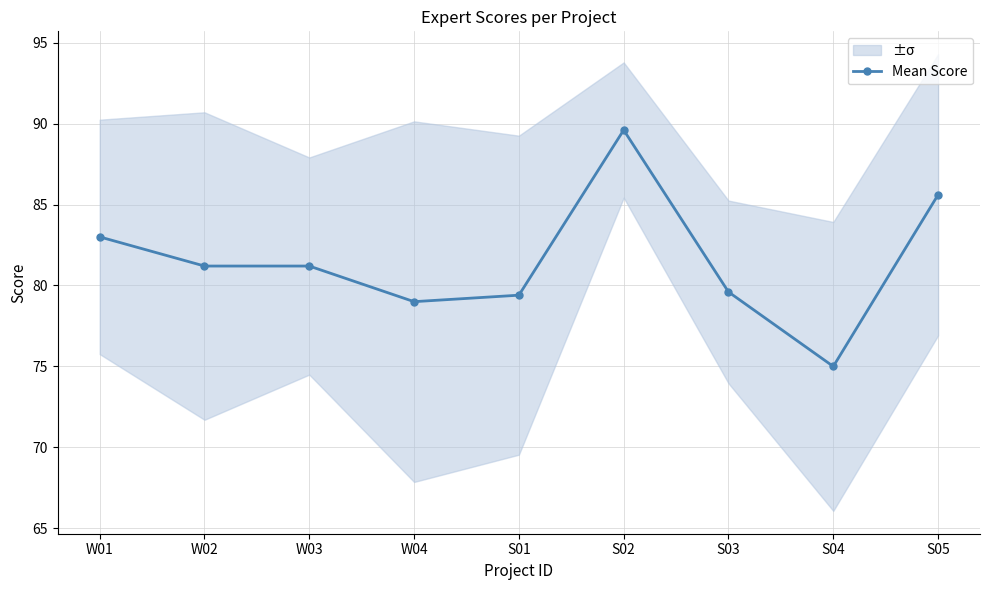

List the labels in order of value, smallest first.

S04, W04, S01, S03, W02, W03, W01, S05, S02